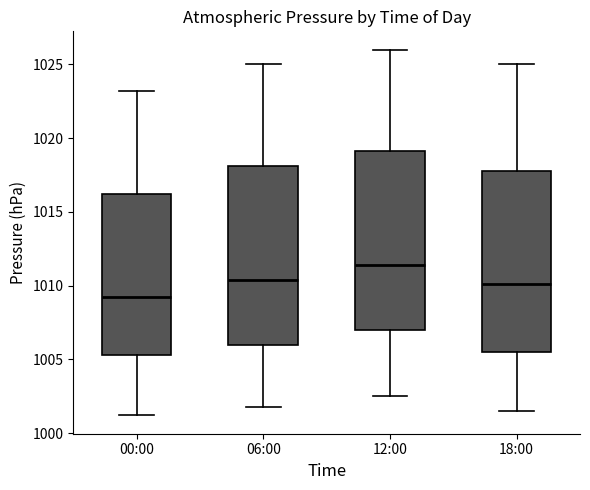

Reading left to right, read every box against the y-axis: the position of its median line, the range the box covers, and the ends of its whiskers. The values are not printed on the chart, so give them approximately, as read against the axis.

00:00: median 1009.0, box 1005.5 to 1016.0, whiskers 1001.0 to 1023.0
06:00: median 1010.5, box 1006.0 to 1018.0, whiskers 1002.0 to 1025.0
12:00: median 1011.5, box 1007.0 to 1019.0, whiskers 1002.5 to 1026.0
18:00: median 1010.0, box 1005.5 to 1018.0, whiskers 1001.5 to 1025.0